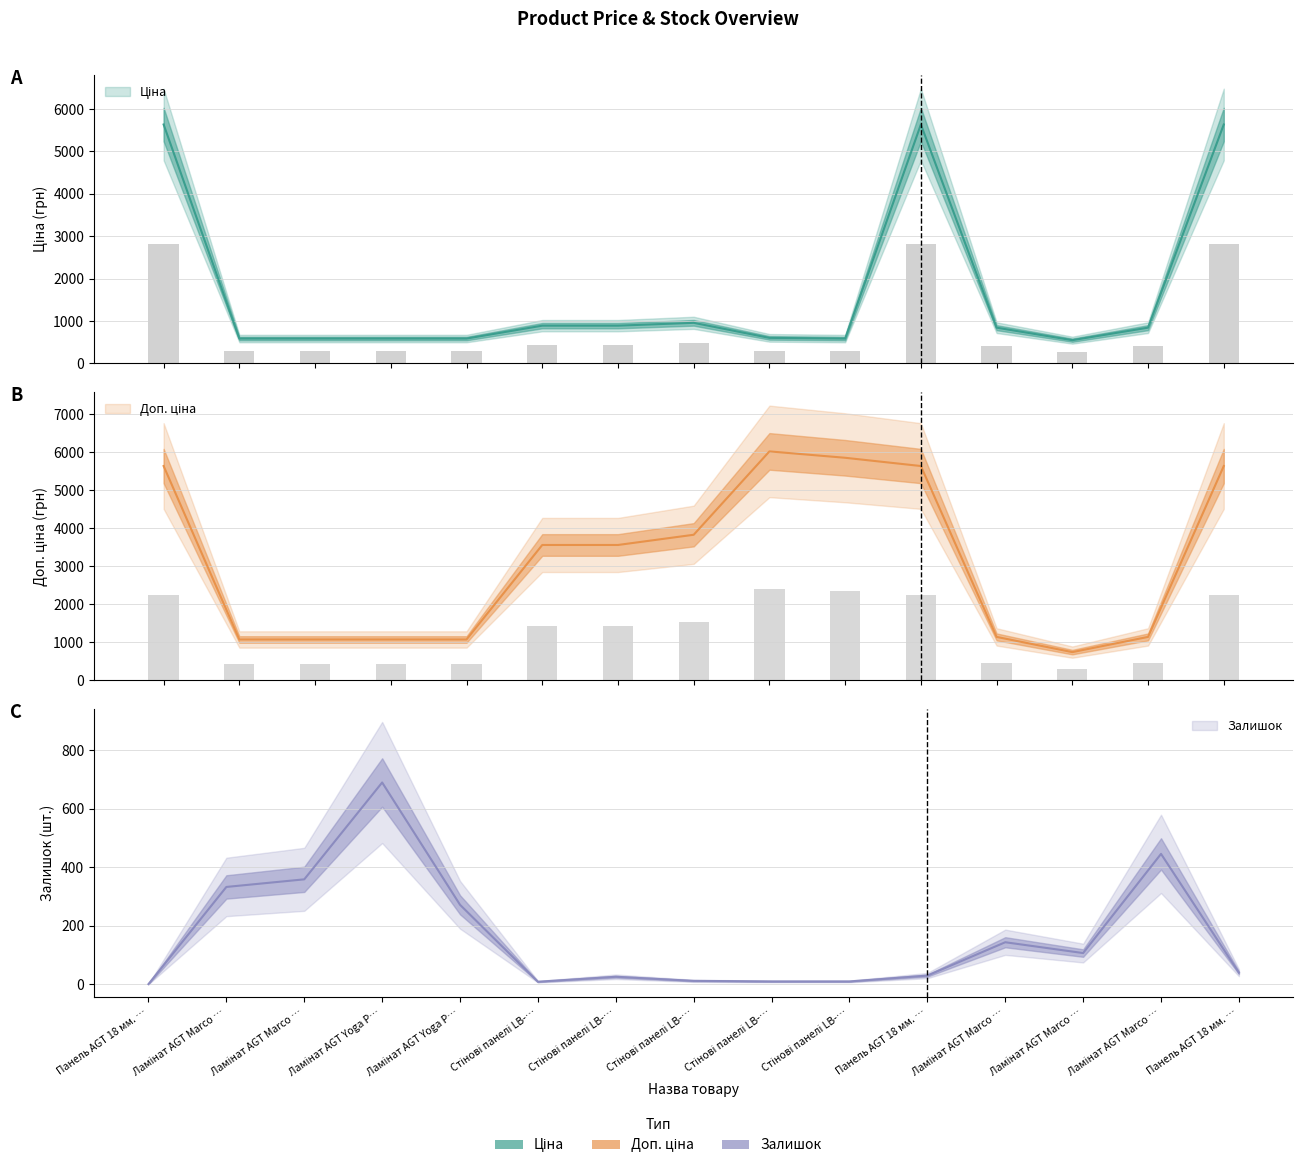

At how many categories does at least one series exceed 2833?

8